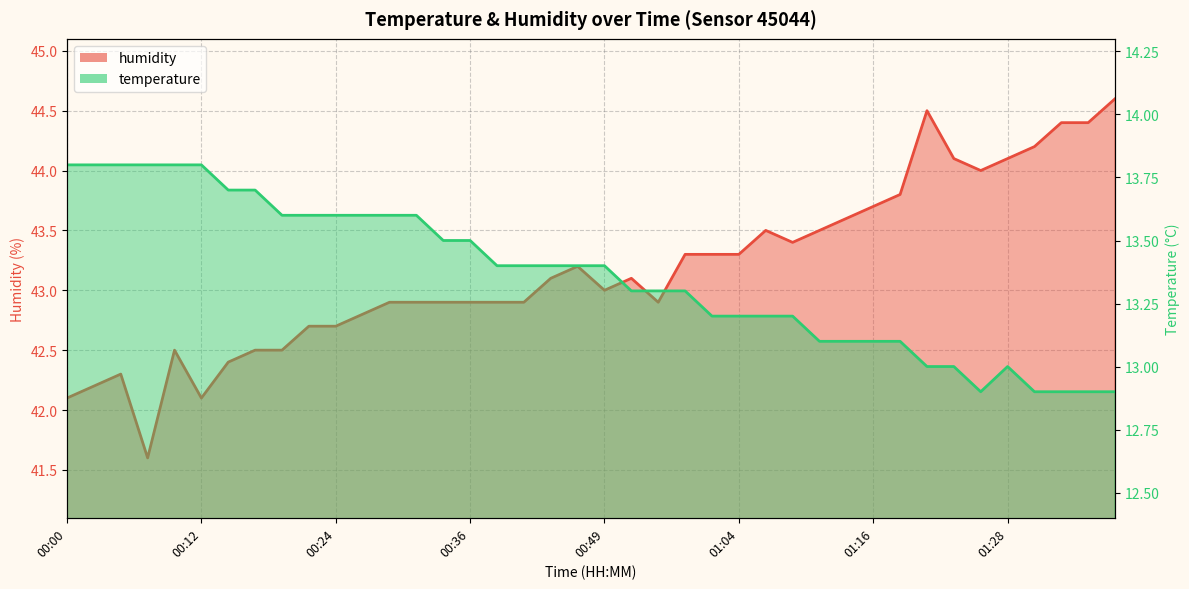

Rank the categories by temperature value from lowest to highest.

01:26, 01:31, 01:33, 01:36, 01:38, 01:21, 01:23, 01:28, 01:11, 01:14, 01:16, 01:18, 01:01, 01:04, 01:06, 01:09, 00:51, 00:56, 00:59, 00:39, 00:41, 00:44, 00:46, 00:49, 00:34, 00:36, 00:19, 00:22, 00:24, 00:27, 00:29, 00:31, 00:14, 00:17, 00:00, 00:02, 00:05, 00:07, 00:10, 00:12